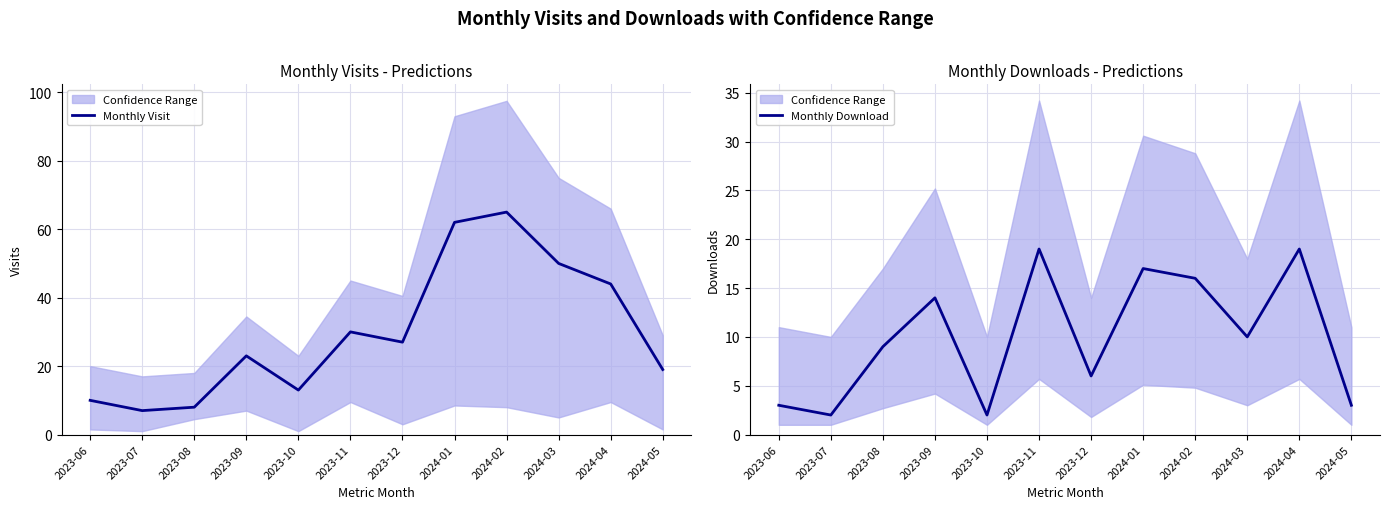

How many lines are shown in the chart?

2